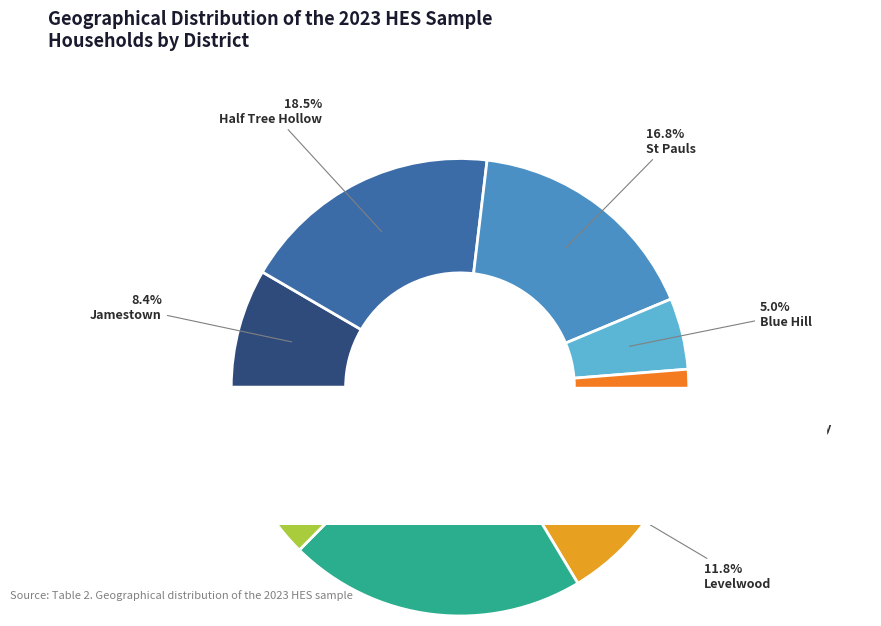

Does Longwood represent more than half of the total?

No